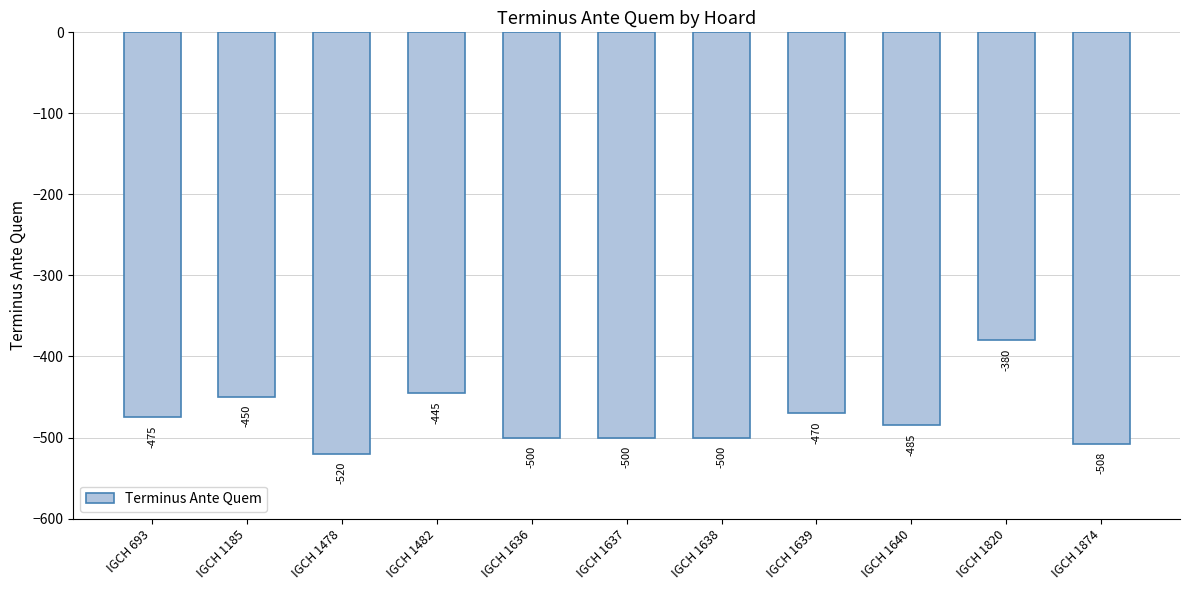

How many values are below -485?

5